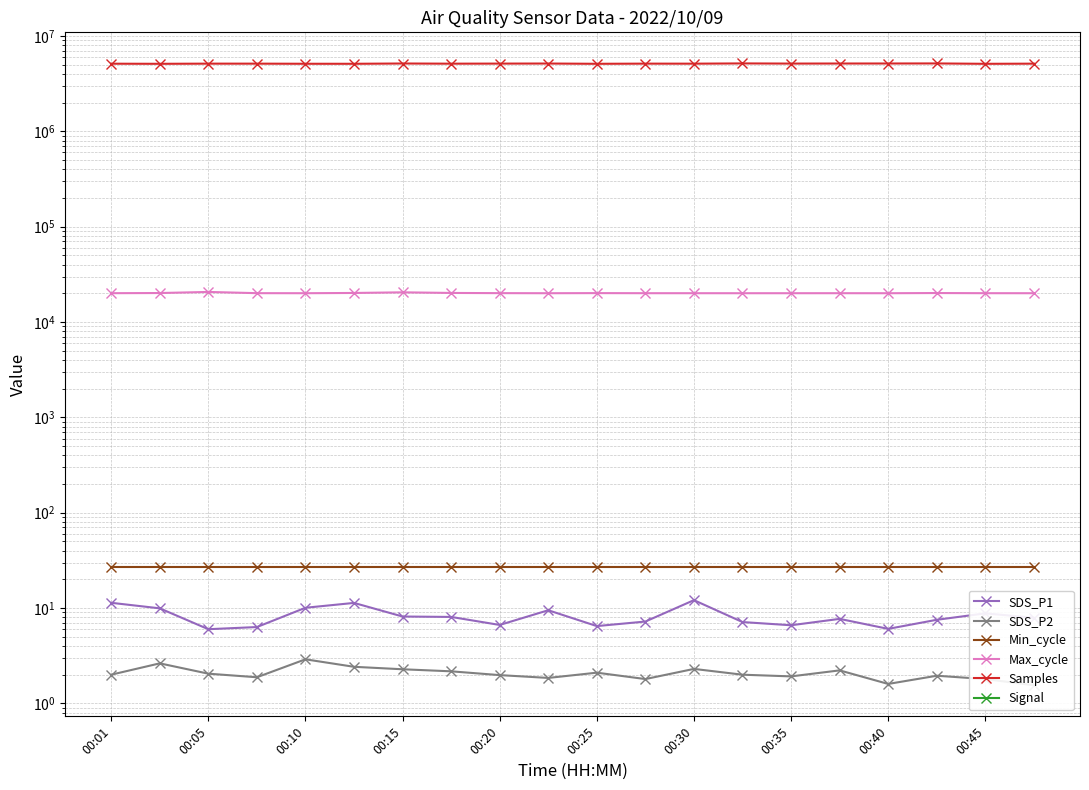

How many data points in SDS_P2 are less than 2?

9